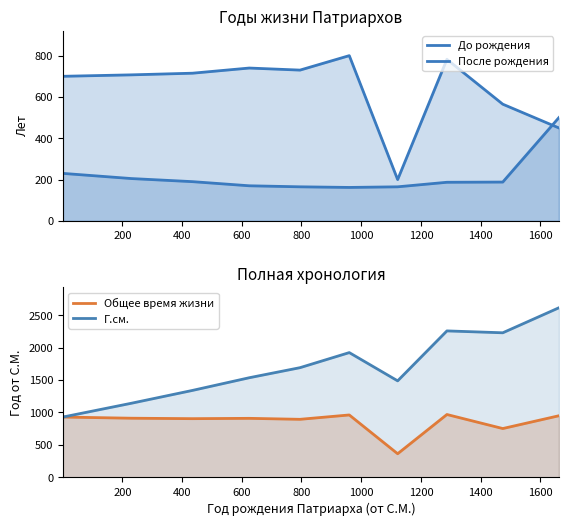

At 400, list the series in order from smallest to largest.

До рождения, После рождения, Общее время жизни, Г.см.